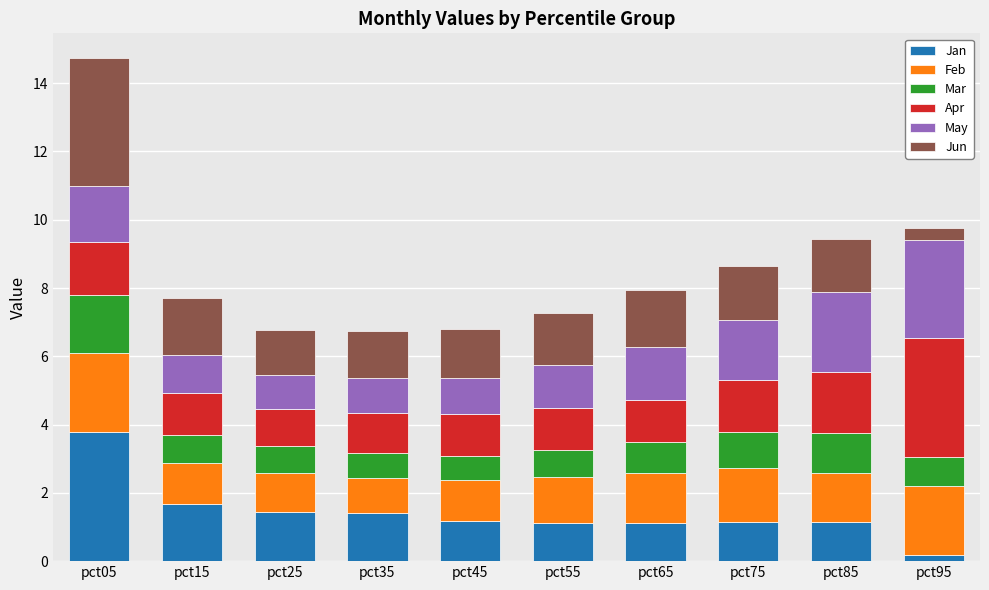

How many distinct data groups are displayed?

6